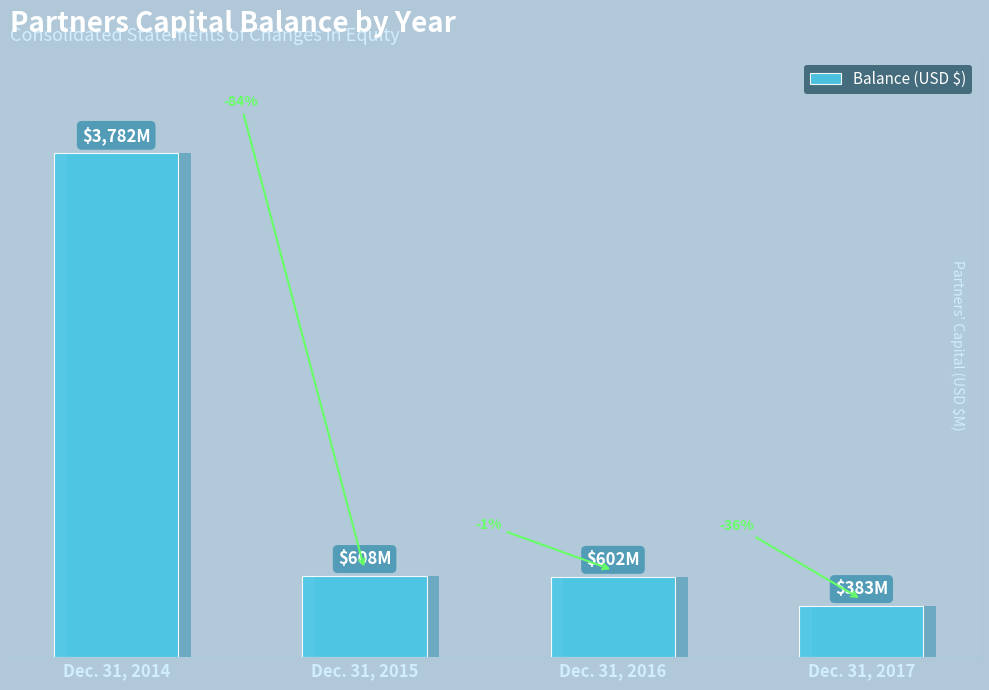

Which has a higher value, Dec. 31, 2015 or Dec. 31, 2014?

Dec. 31, 2014